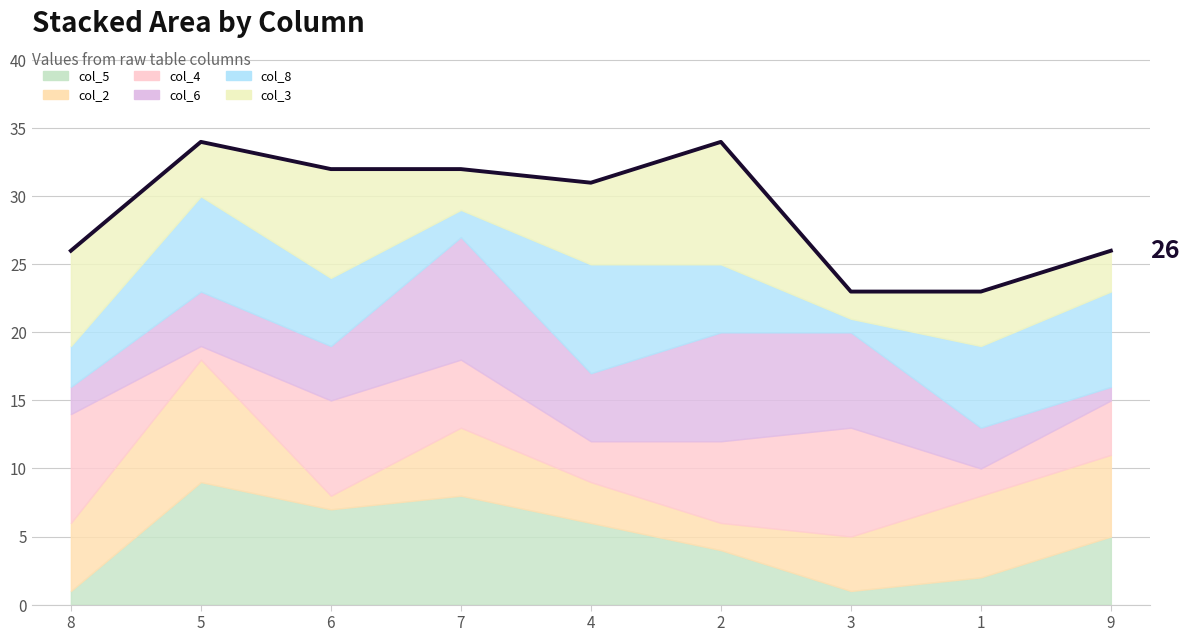

What is the value of the 6th point from the left?

34